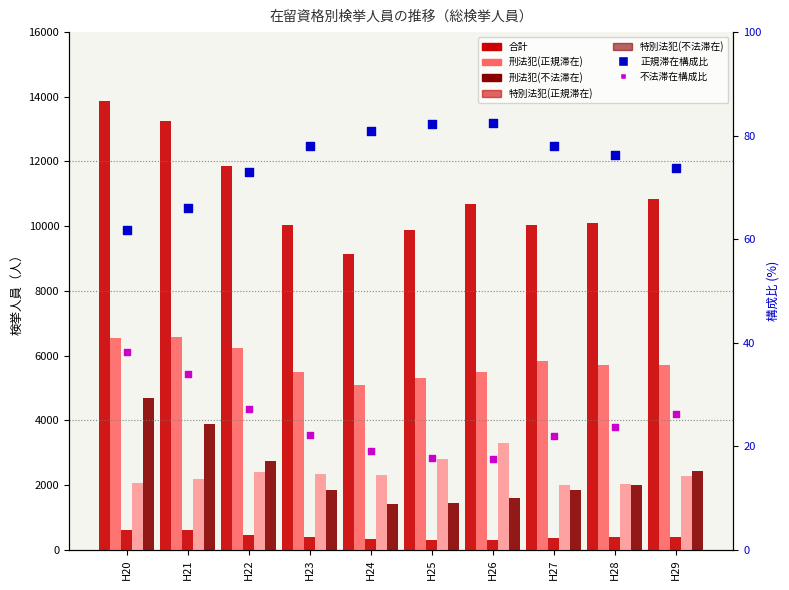

Which series contains the lowest Y value?

刑法犯(不法滞在)